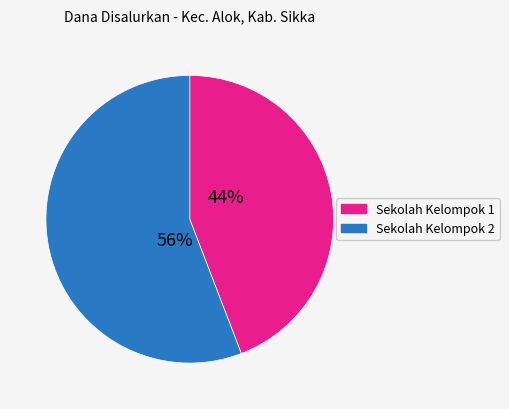

Is there a majority slice in this chart?

Yes